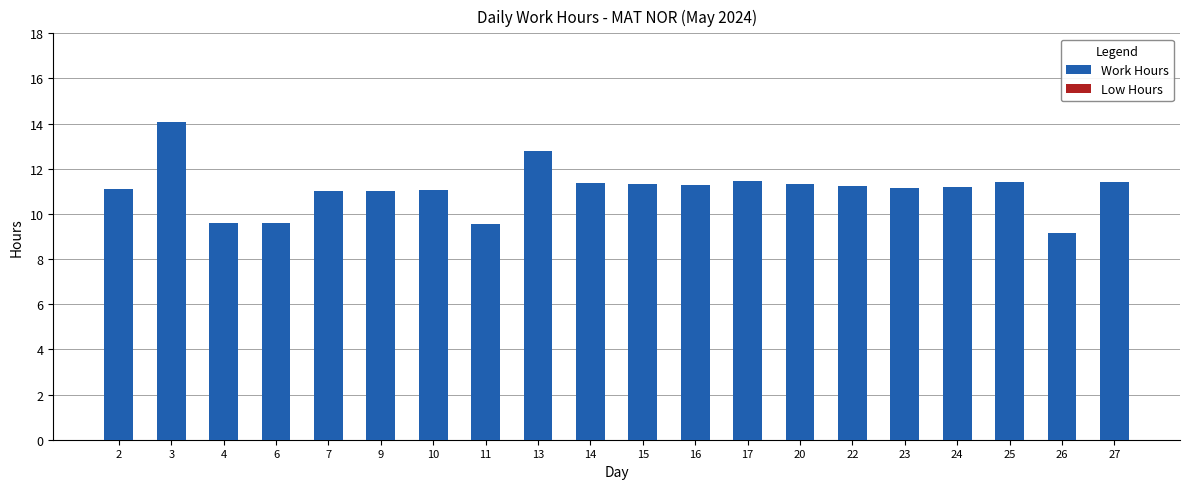

How many data points does each series have?

20